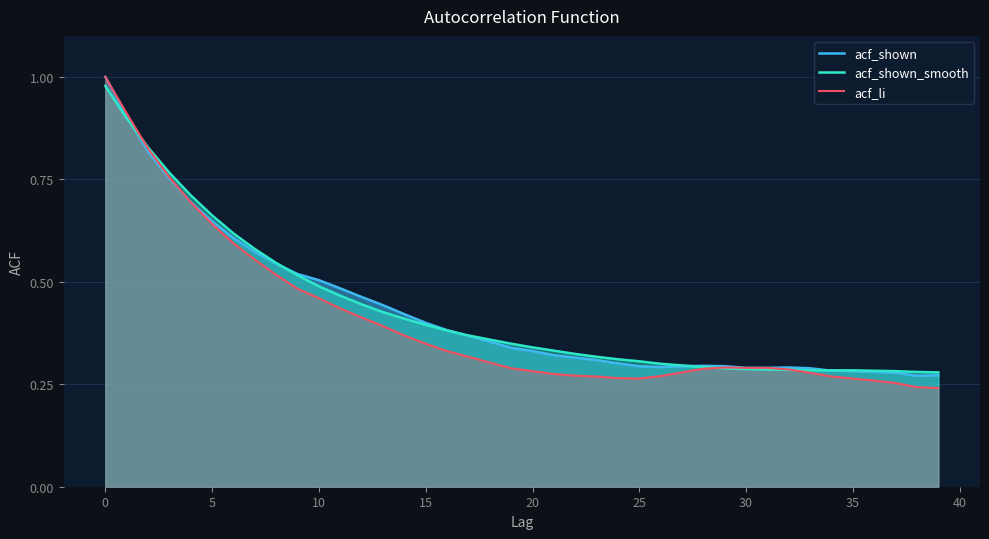

Is it true that acf_shown equals 1.0 at 0?

True